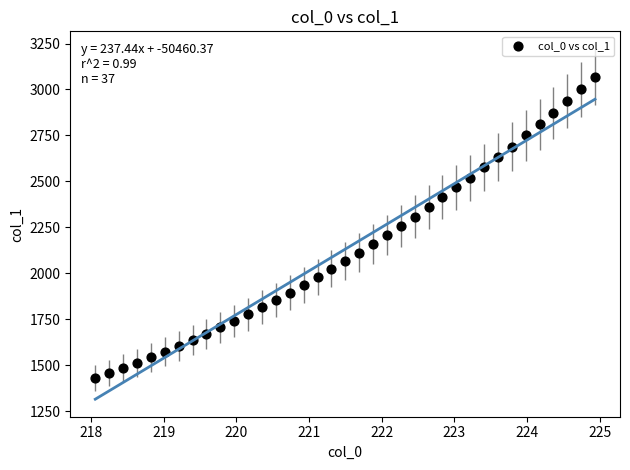

What is the range of Y values (max minus min)?

1637.4